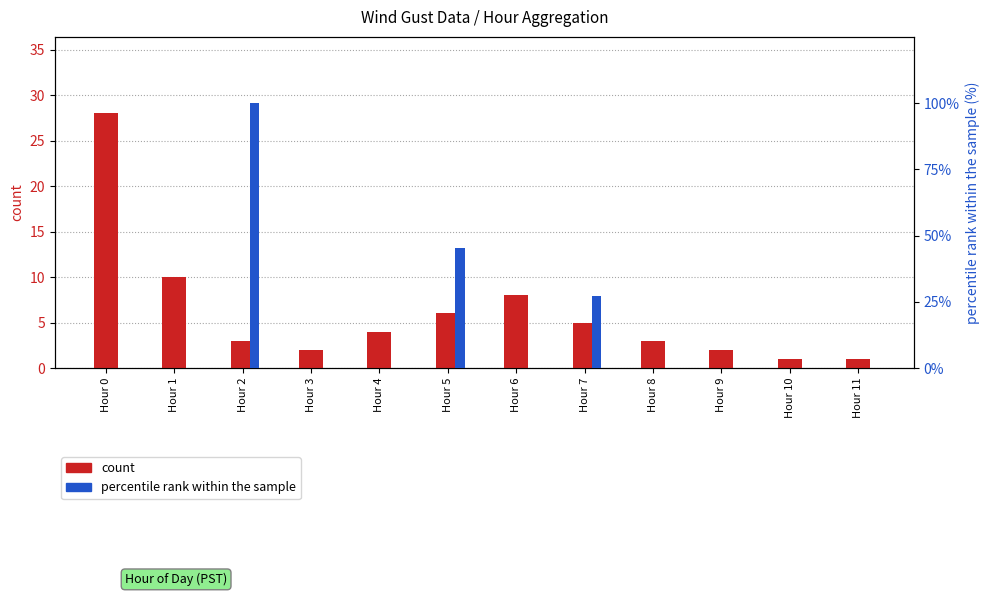

What is the sum of all percentile rank within the sample values?

172.7